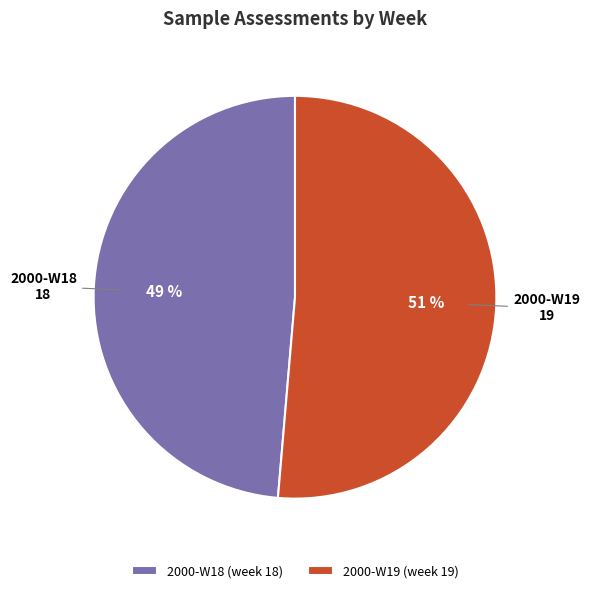

Is it true that 2000-W19 is 62% of the pie?

False